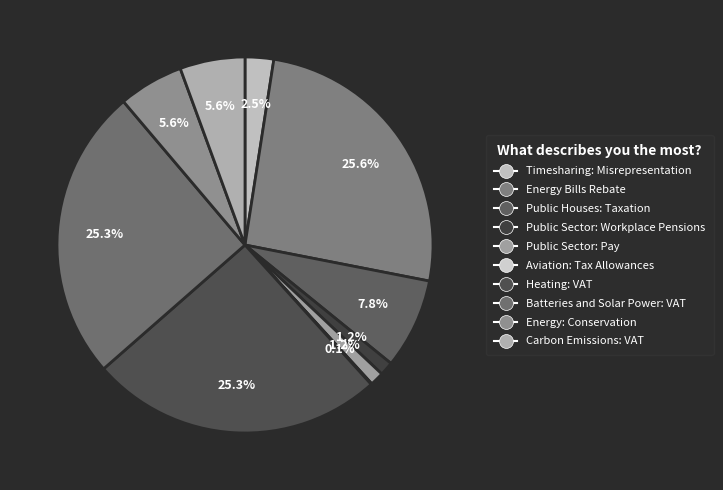

What is the largest slice in the pie chart?

Energy Bills Rebate